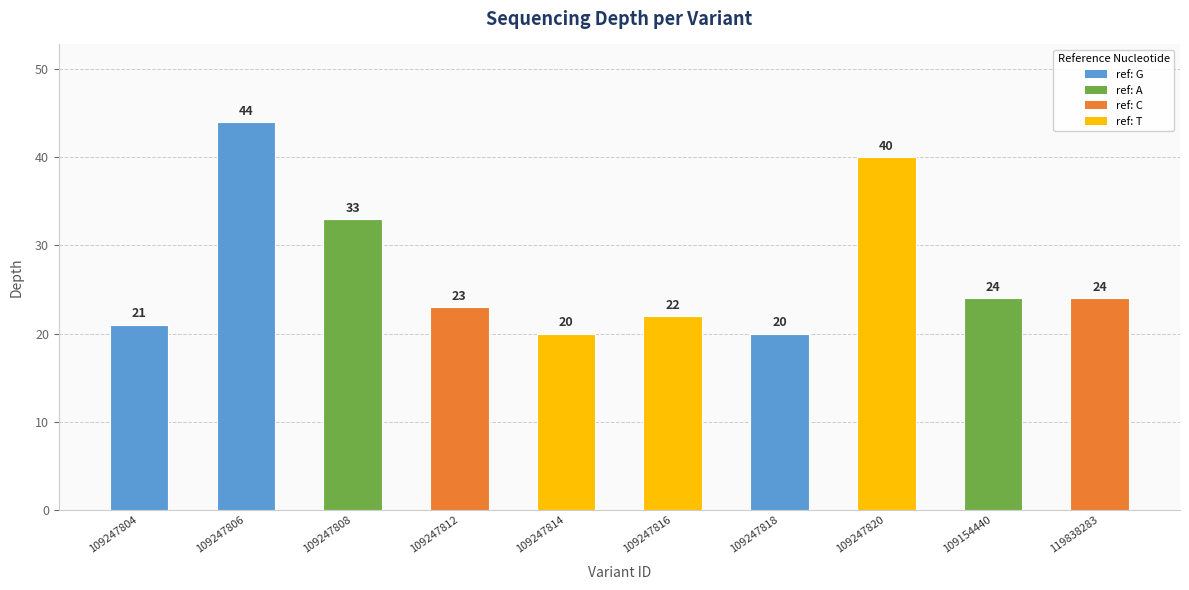

Reading left to right, transcribe all the data shown in this chart.

109247804=21	109247806=44	109247808=33	109247812=23	109247814=20	109247816=22	109247818=20	109247820=40	109154440=24	119838283=24